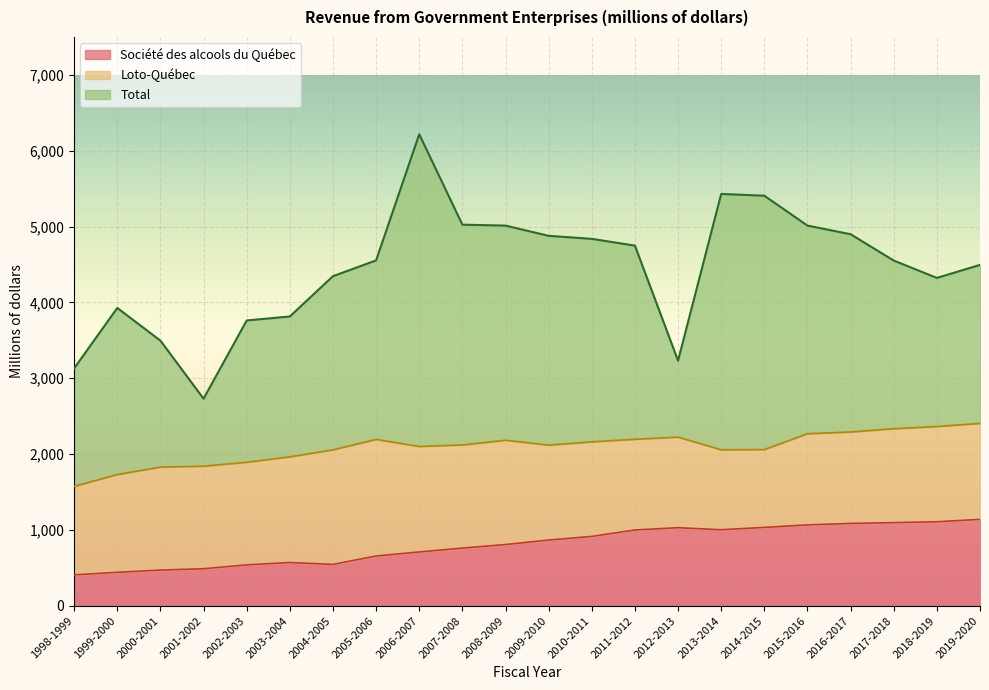

What is the minimum value shown in the chart?

408